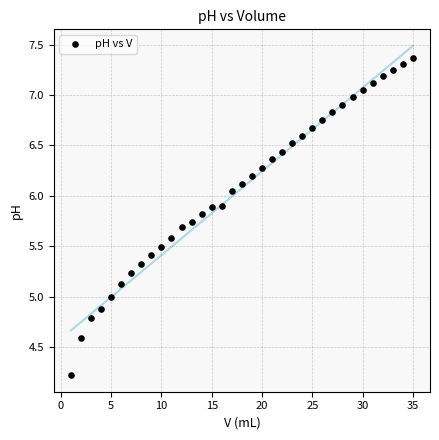

What is the range of X values (max minus min)?

34.0